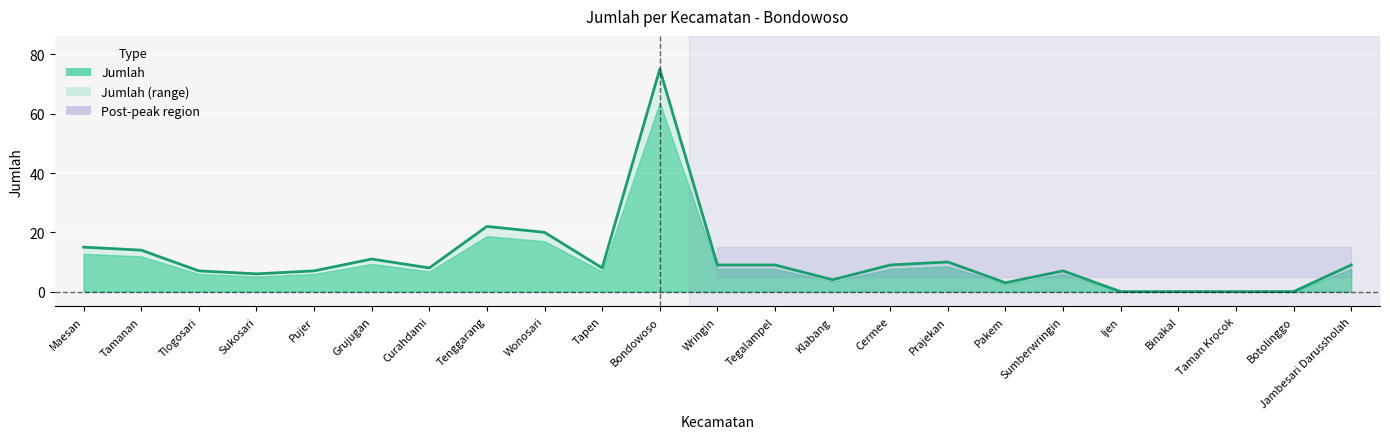

How many lines are shown in the chart?

1